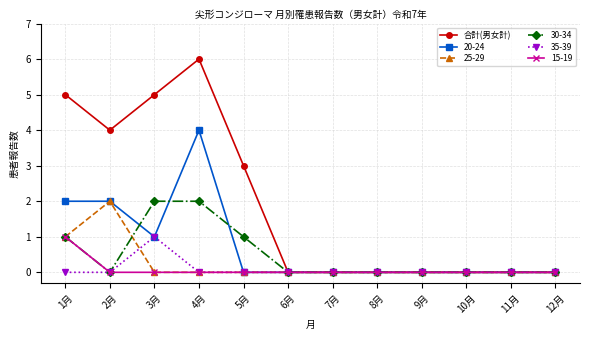

How many distinct data groups are displayed?

6